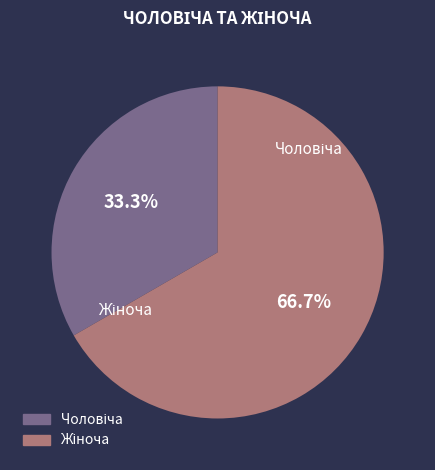

Does any single category account for the majority?

Yes